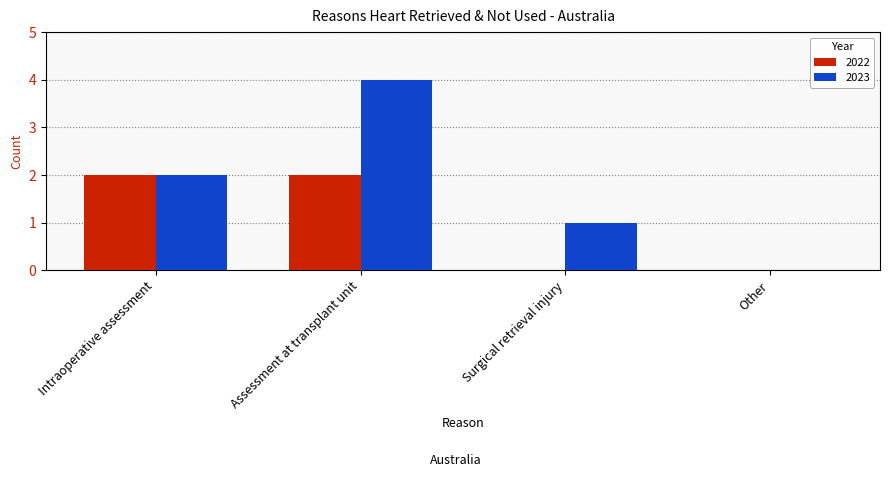

True or false: 2022 has a value of 1 at Assessment at transplant unit.

False